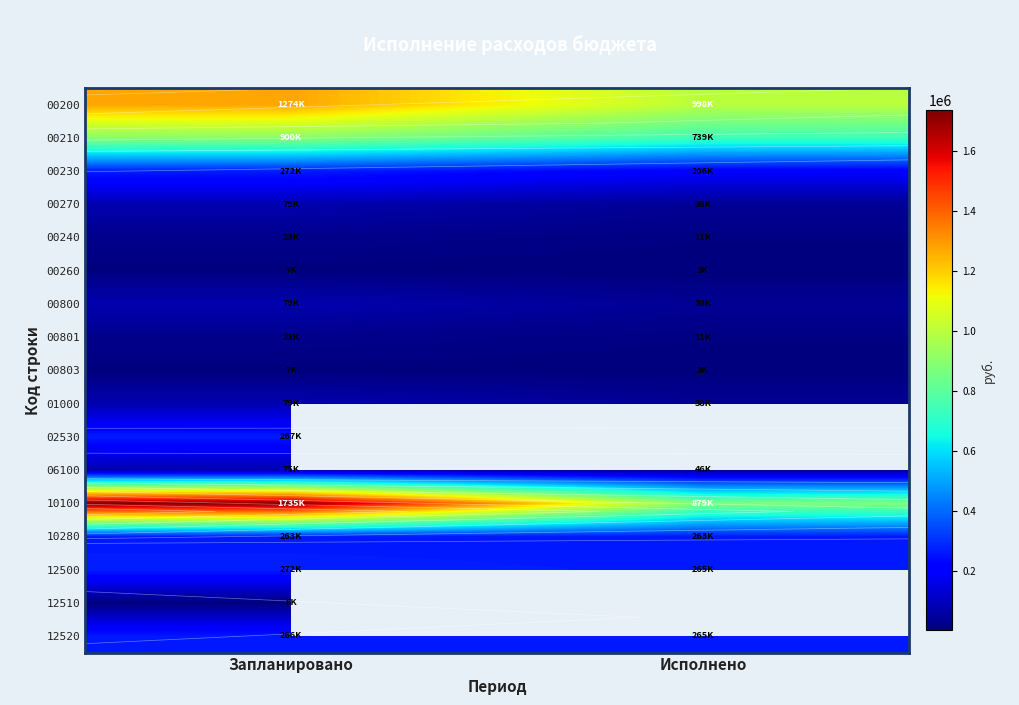

Where is 10100 nearest to the value 1307248?

Исполнено